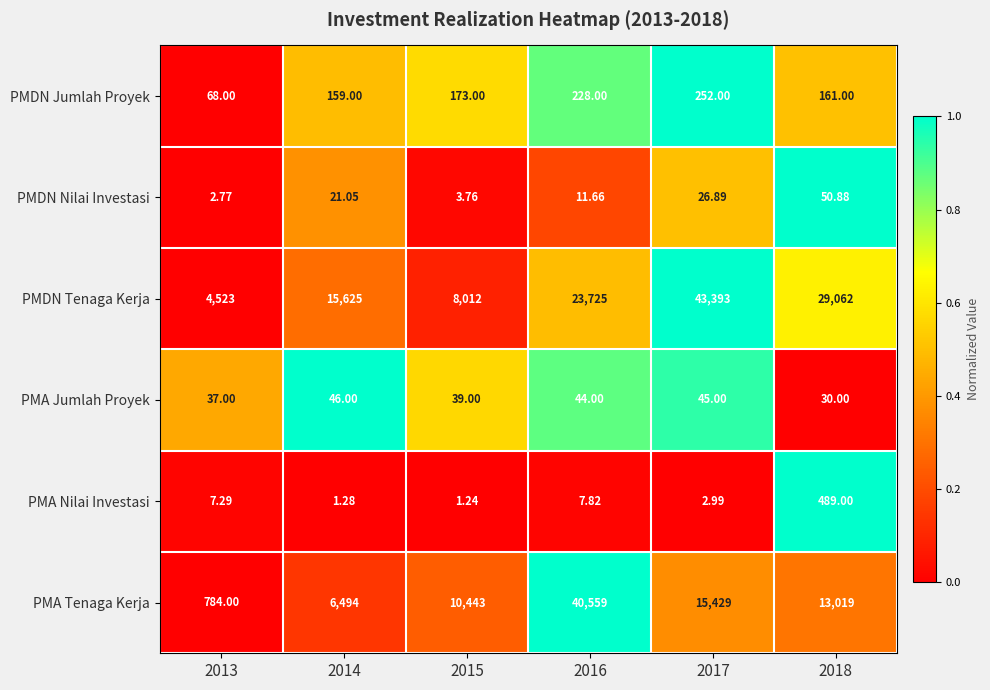

Is the value of PMA Jumlah Proyek at 2015 greater than the value of PMA Tenaga Kerja at 2013?

No